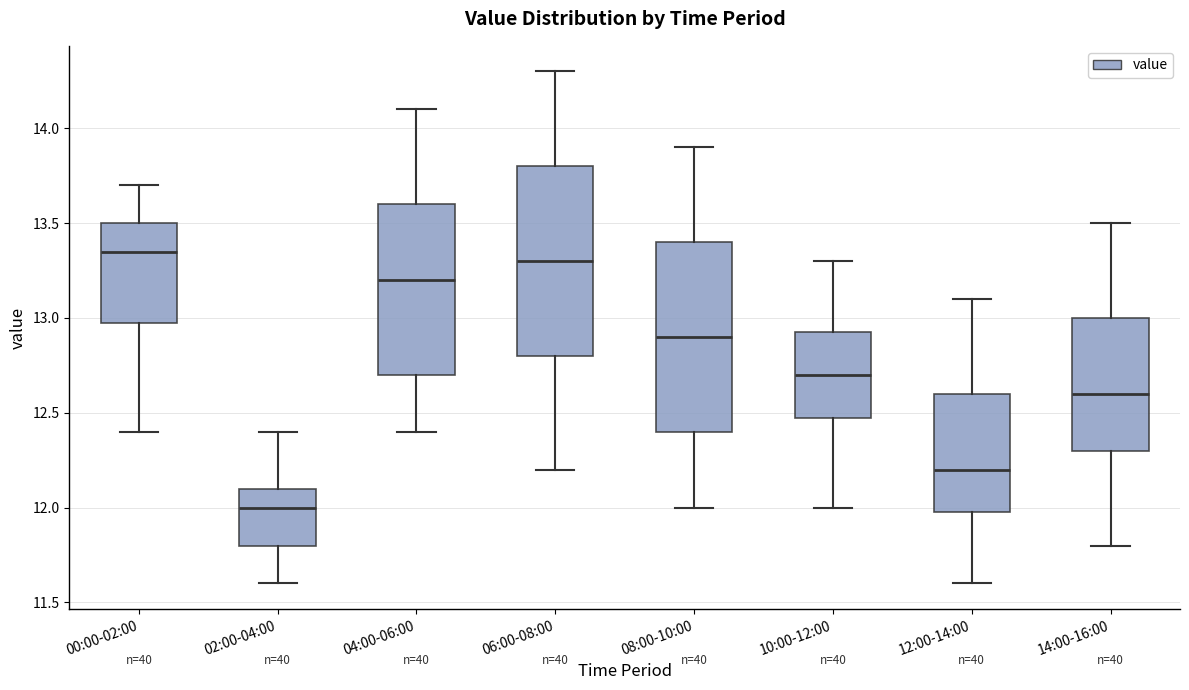

Where does the median line of the box for 10:00-12:00 sit on the y-axis? The values are not printed on the chart, so give them approximately, as read against the axis.

12.70